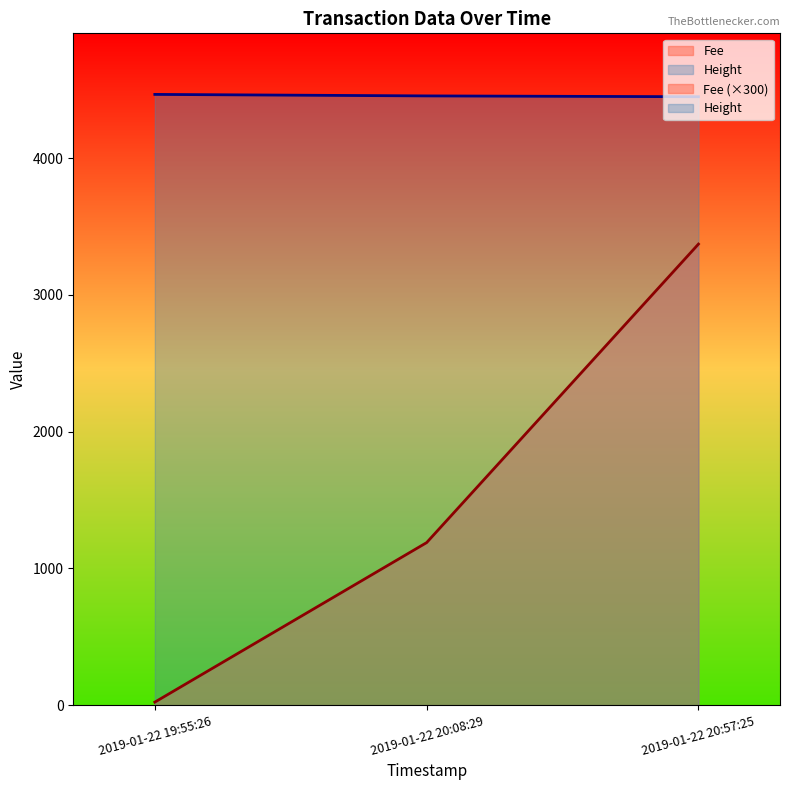

Rank the categories by Fee value from highest to lowest.

2019-01-22 20:57:25, 2019-01-22 20:08:29, 2019-01-22 19:55:26